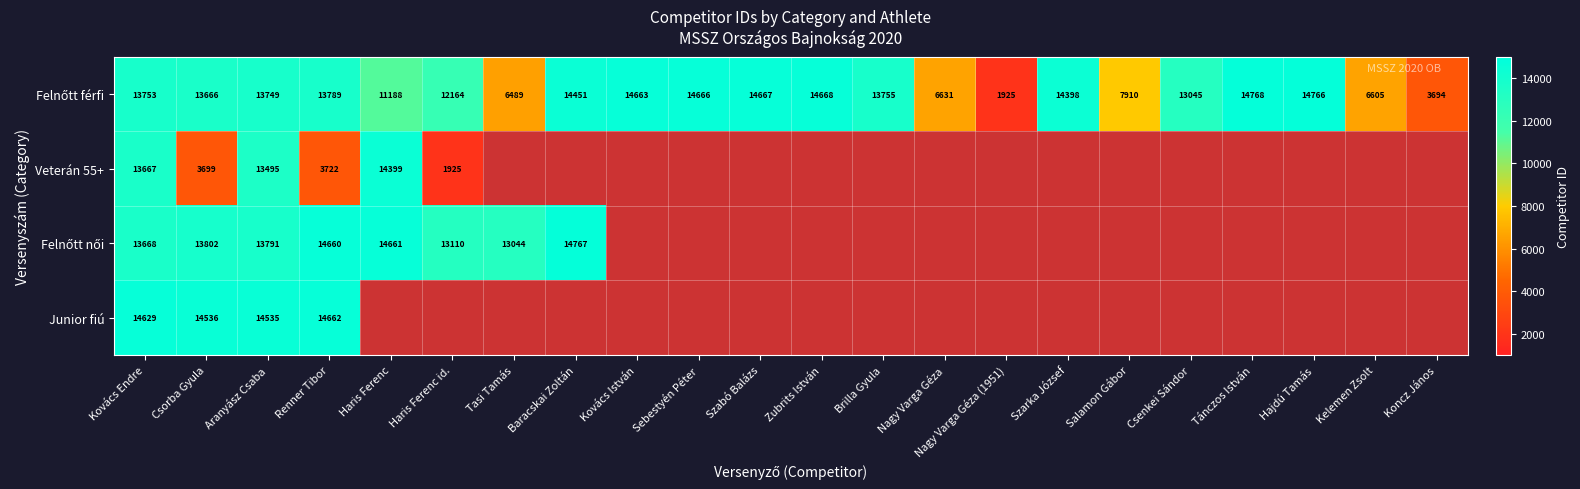

What is the difference between the Veterán 55+ values at Renner Tibor and Kovács Endre?

9945